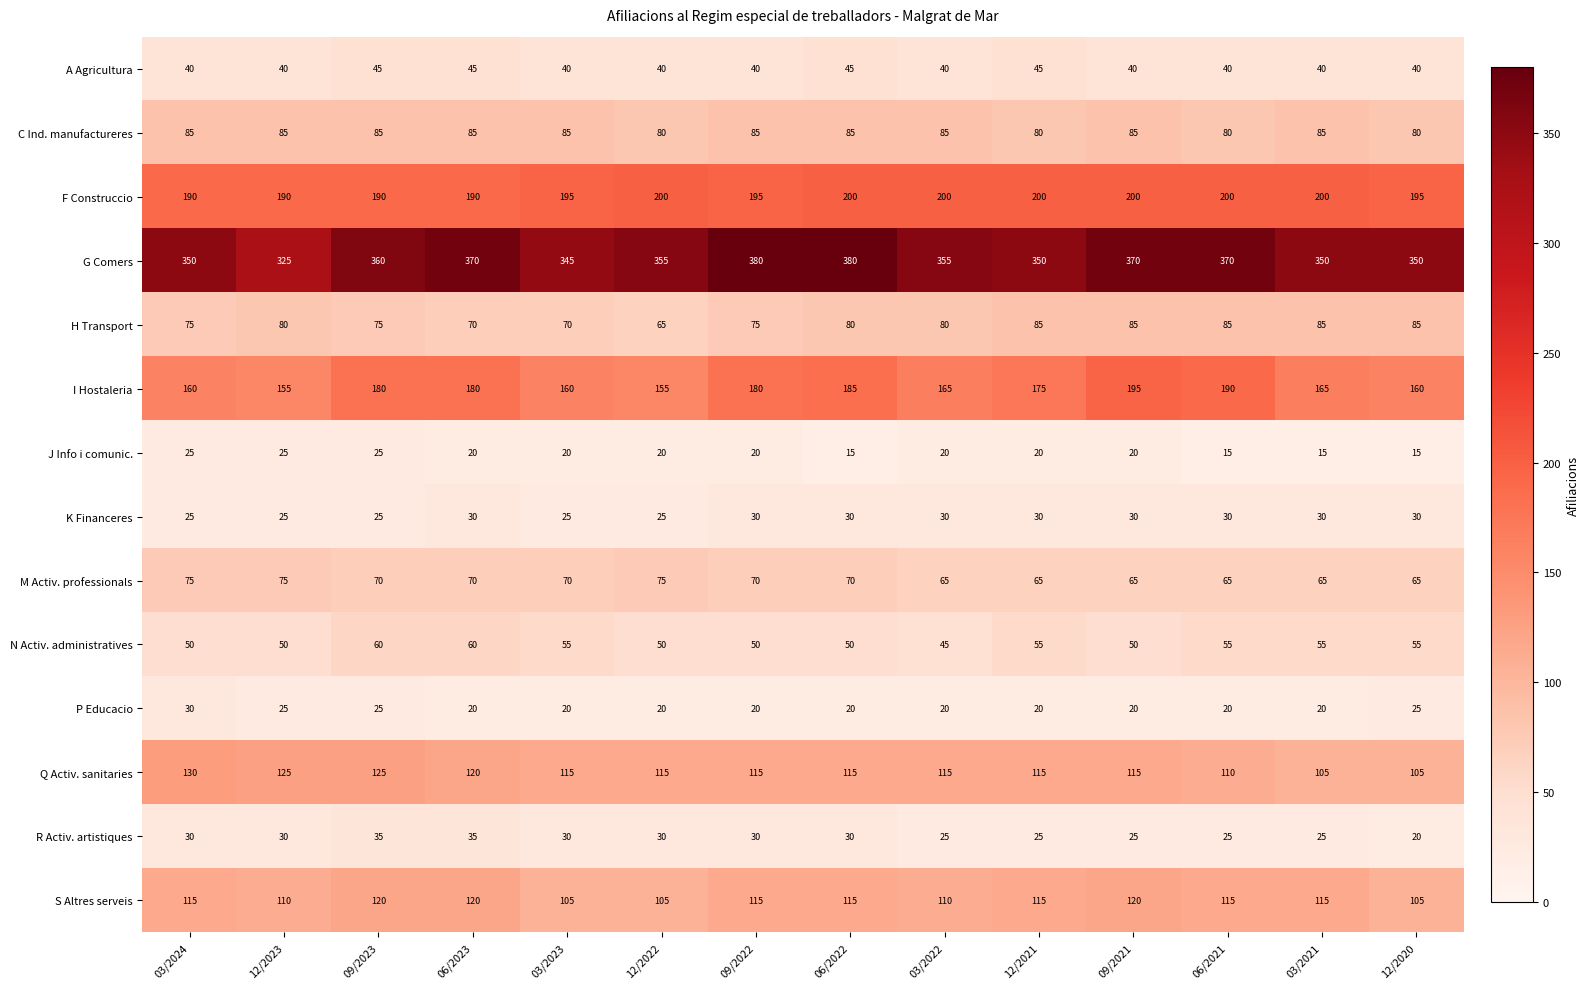

The K Financeres series shows 30 at 06/2022. True or false?

True